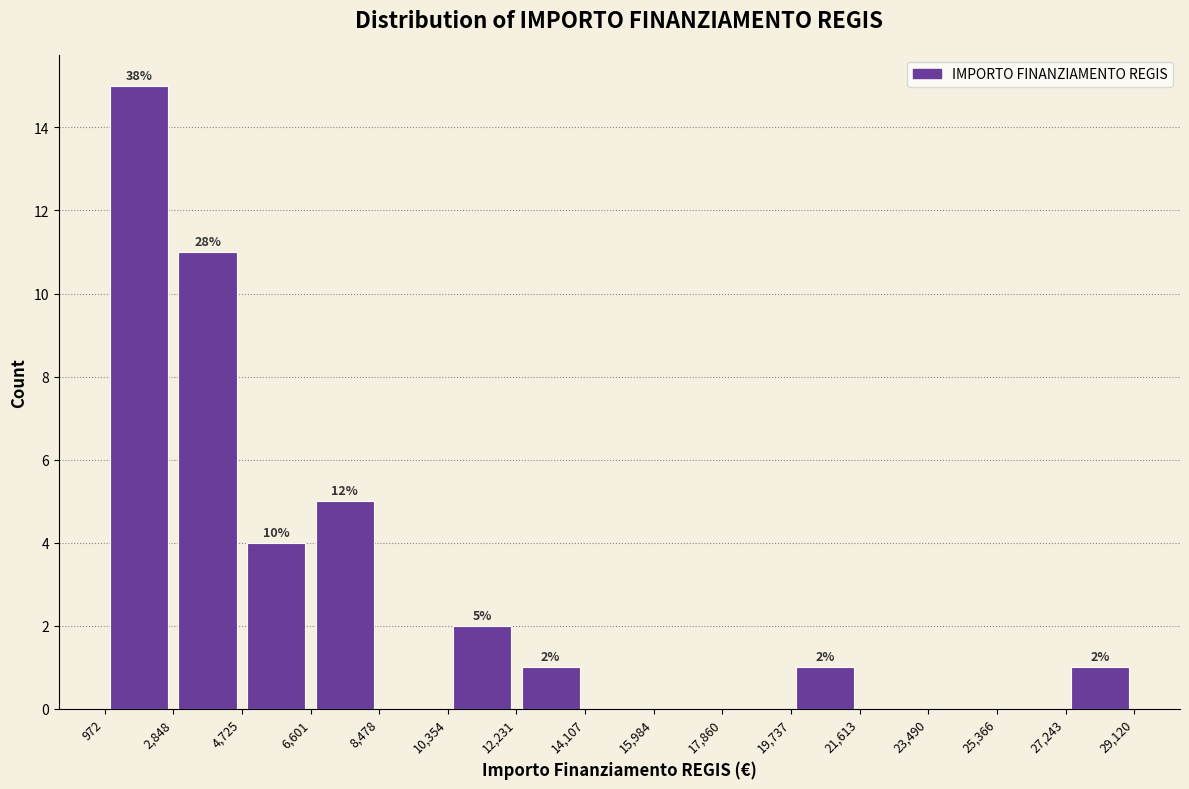

Over which range of the x-axis is the bar tallest?

972 to 2,848